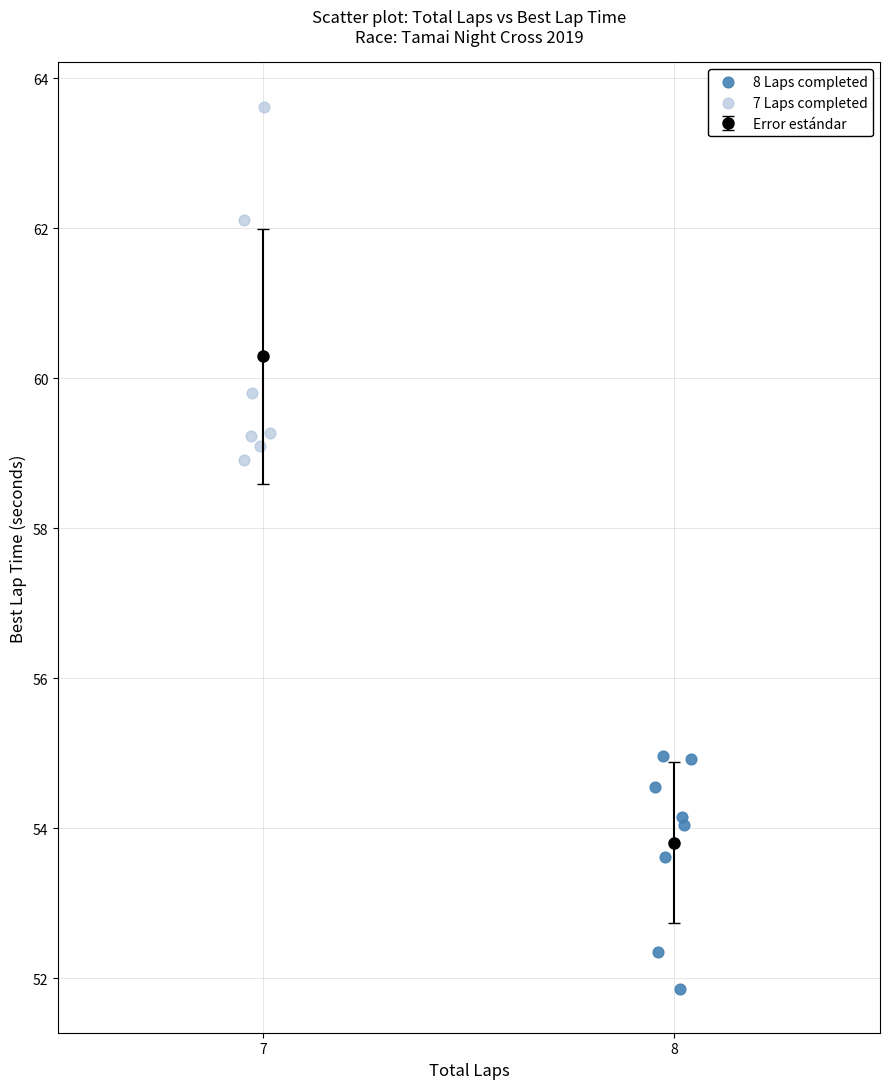

Which series contains the lowest Y value?

8 Laps completed